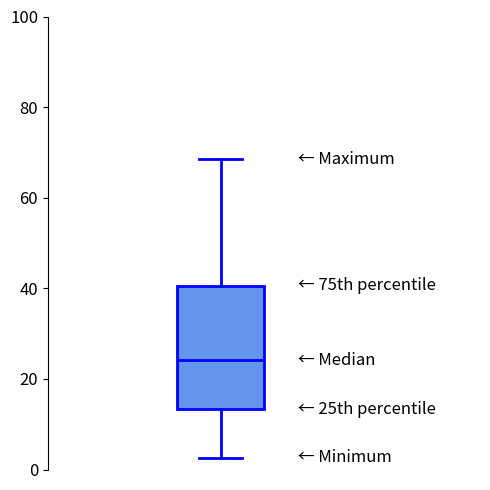

Read this box plot against the y-axis: the position of the median line, the range covered by the box, and the ends of both whiskers. The values are not printed on the chart, so give them approximately, as read against the axis.

median 24, box 14 to 40, whiskers 2 to 68